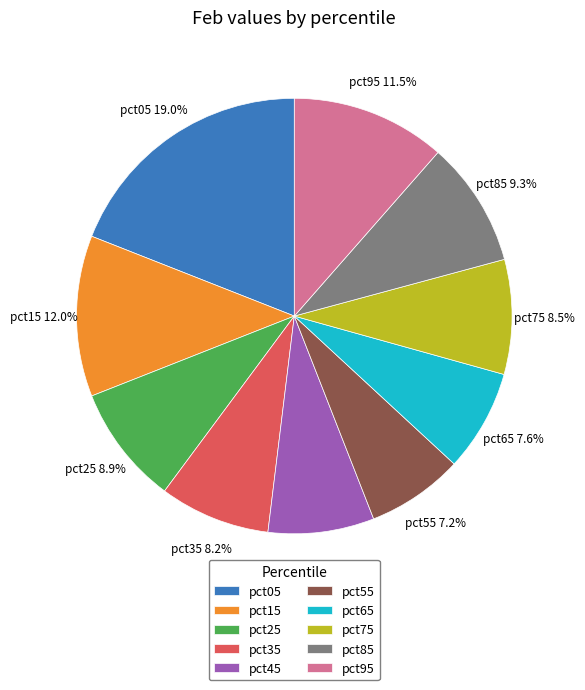

What is the largest slice in the pie chart?

pct05